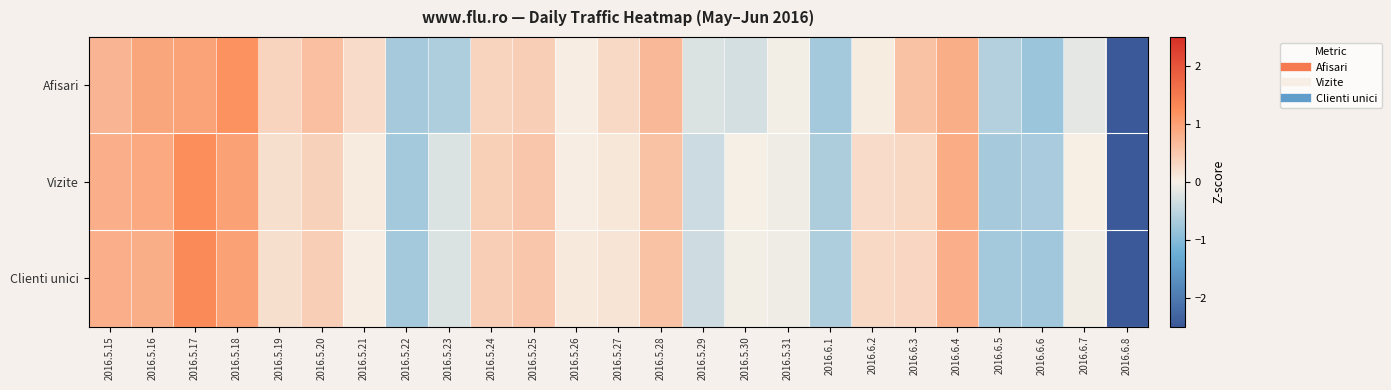

Rank the series at 2016.5.26 from lowest to highest value.

Afisari, Vizite, Clienti unici